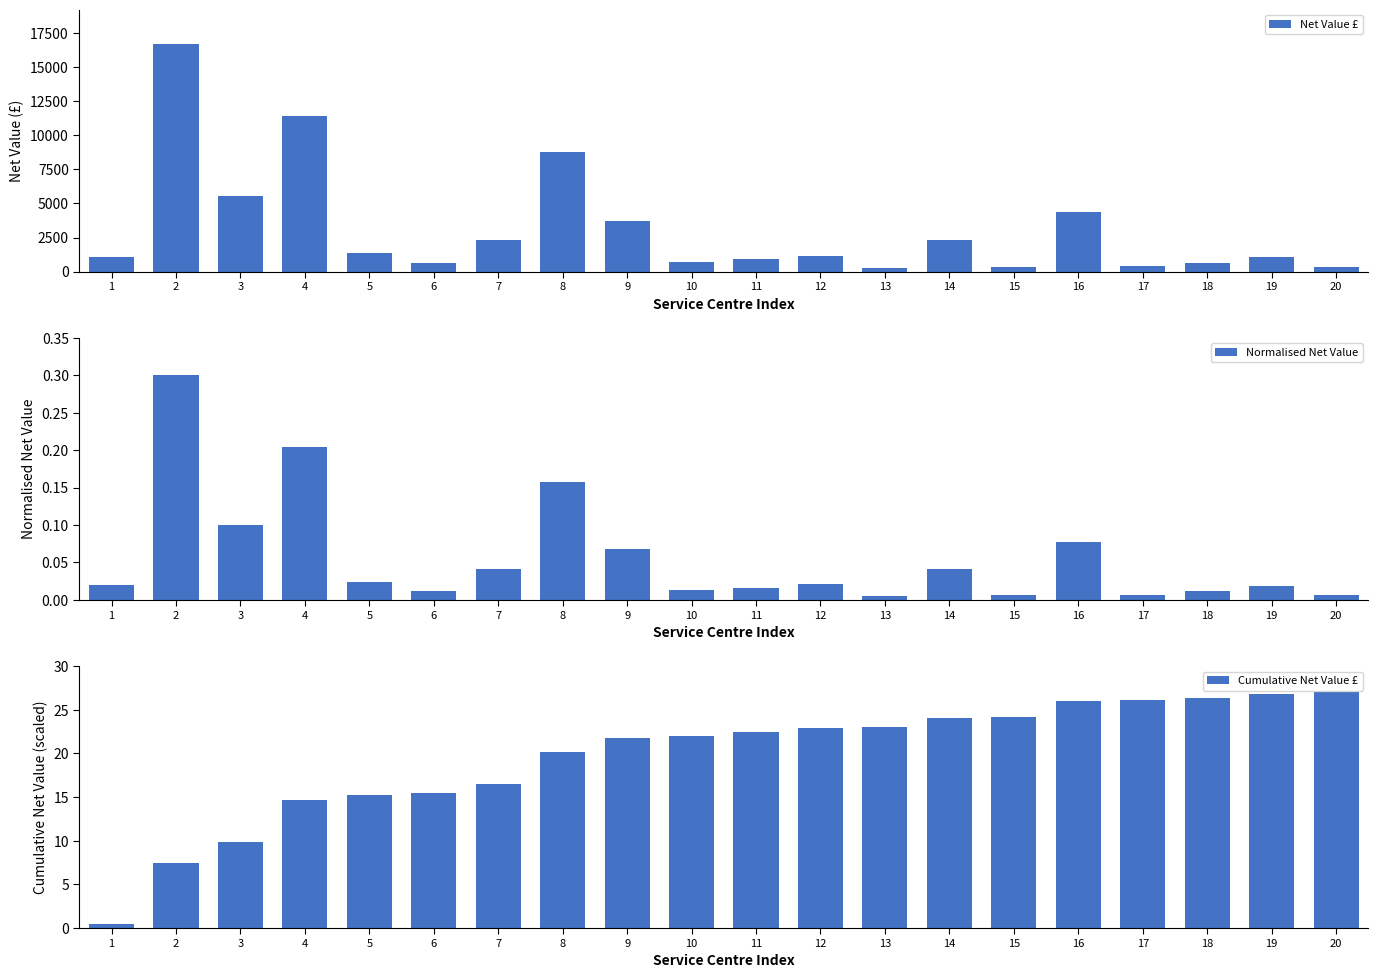

Which series changed the most between 1 and 19?

Cumulative Net Value £